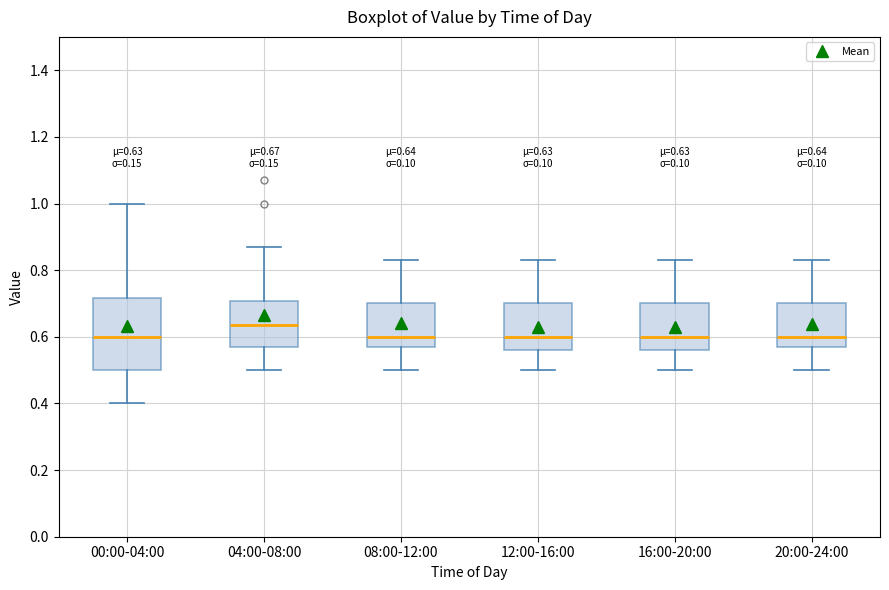

Which box is the tallest, from its lower edge to its upper edge?

00:00-04:00